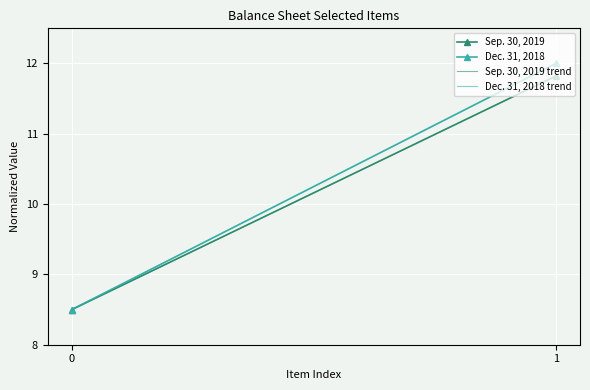

Reading left to right, list all the values displayed in this chart.

Sep. 30, 2019: 0=8.5	1=11.8
Dec. 31, 2018: 0=8.5	1=12.0
Sep. 30, 2019 trend: 0=8.5	1=11.8
Dec. 31, 2018 trend: 0=8.5	1=12.0